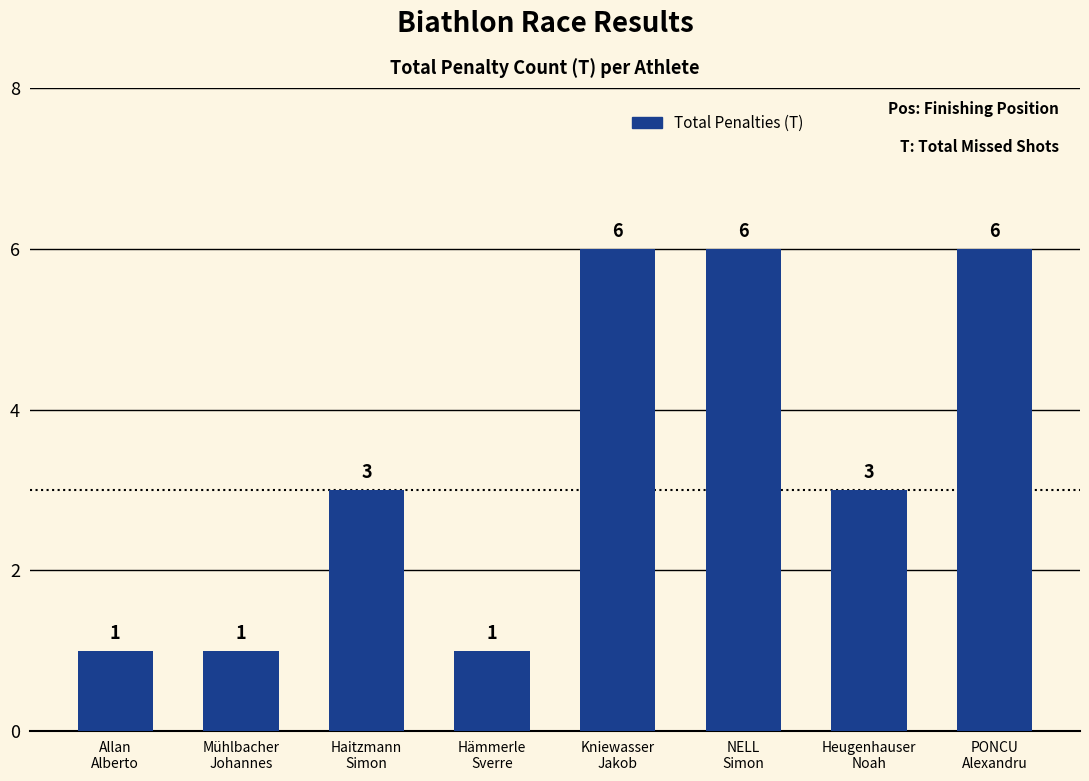

Which has a higher value, PONCU
Alexandru or Allan
Alberto?

PONCU
Alexandru